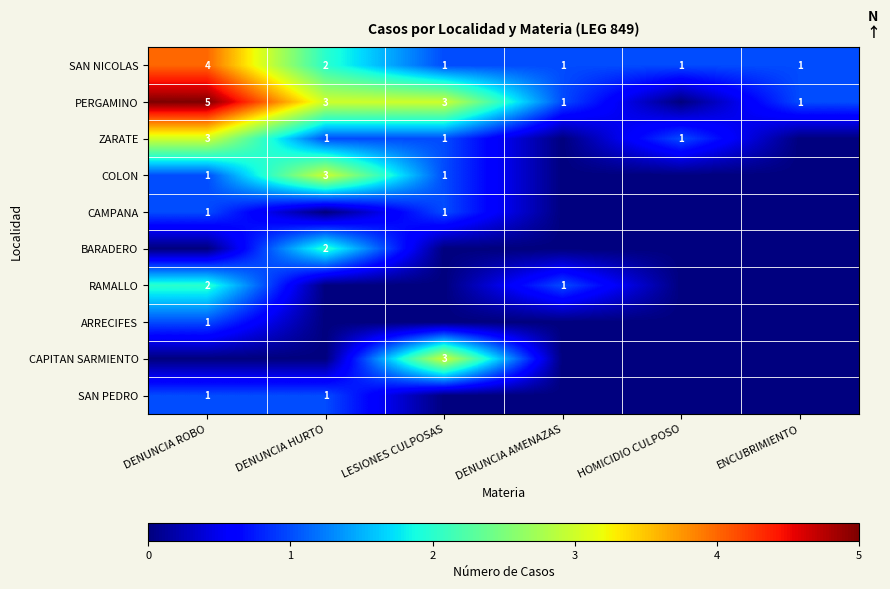

What is the difference between the maximum and minimum values in the SAN NICOLAS series?

3